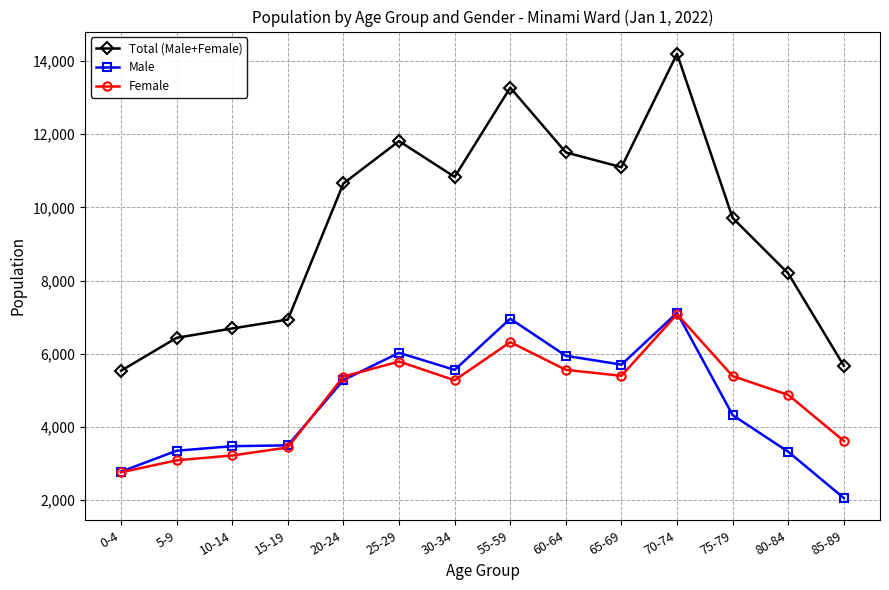

What is the total value across all series at 60-64?

23008